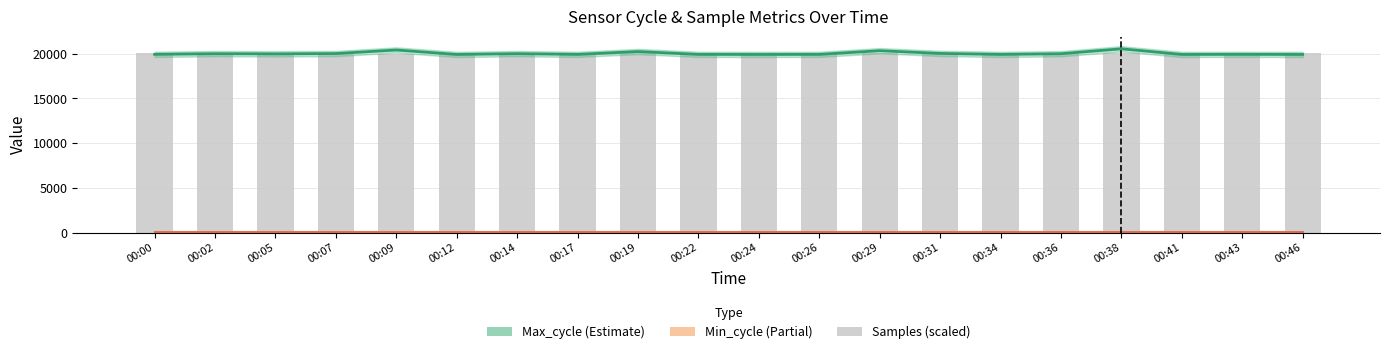

Is it true that Samples (scaled) equals 29924.2 at 00:02?

False